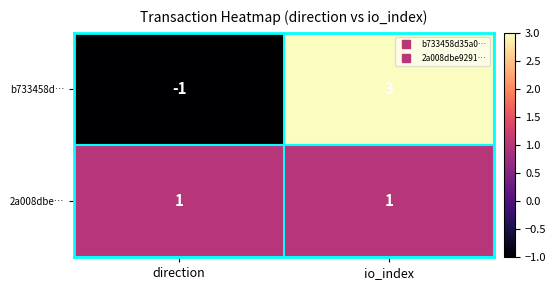

Which series has the widest spread of values?

b733458d…